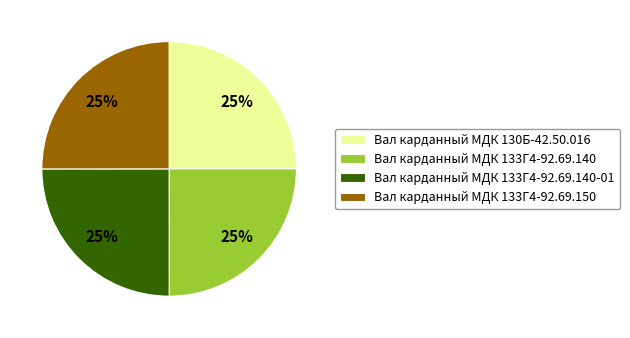

The Вал карданный МДК 133Г4-92.69.150 slice represents 19% of the pie. True or false?

False